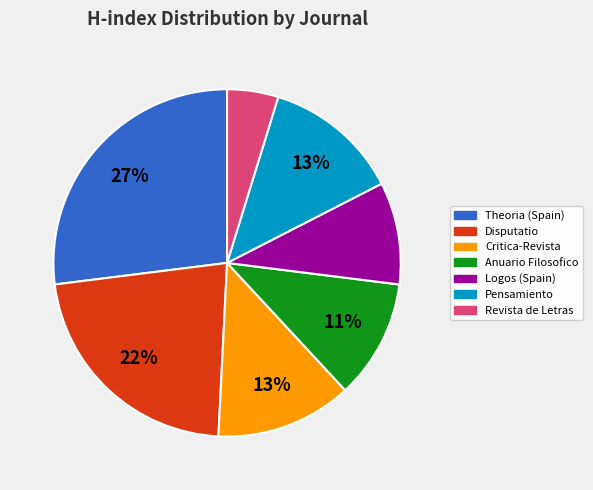

Is it true that Theoria (Spain) is 12% of the pie?

False